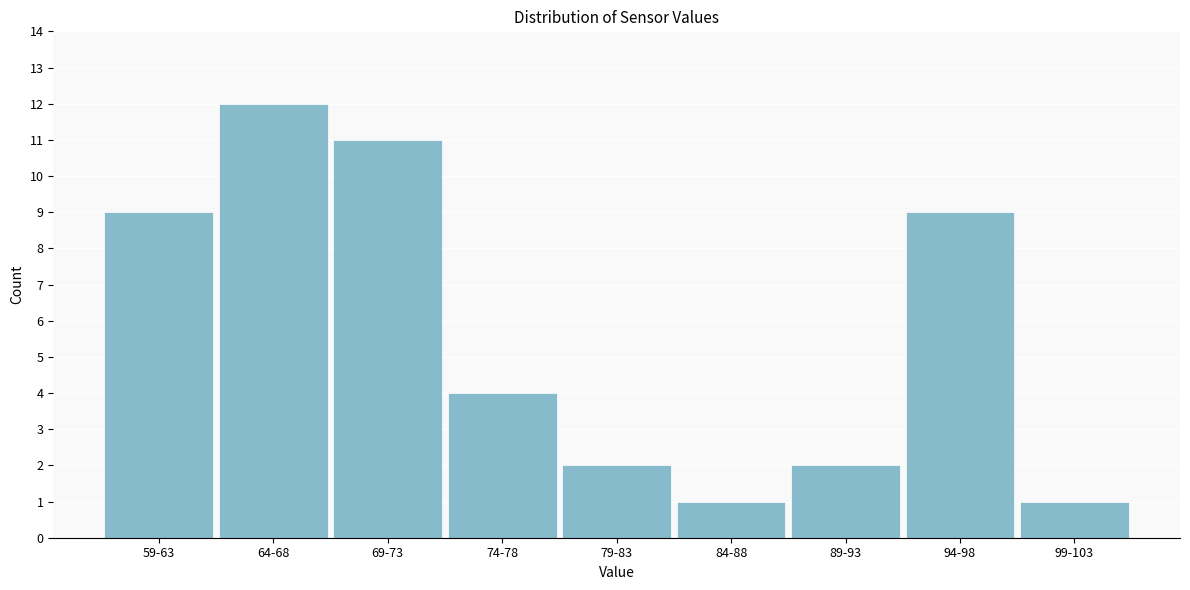

Reading right to left, extract all data points from this chart.

99-103=1	94-98=9	89-93=2	84-88=1	79-83=2	74-78=4	69-73=11	64-68=12	59-63=9